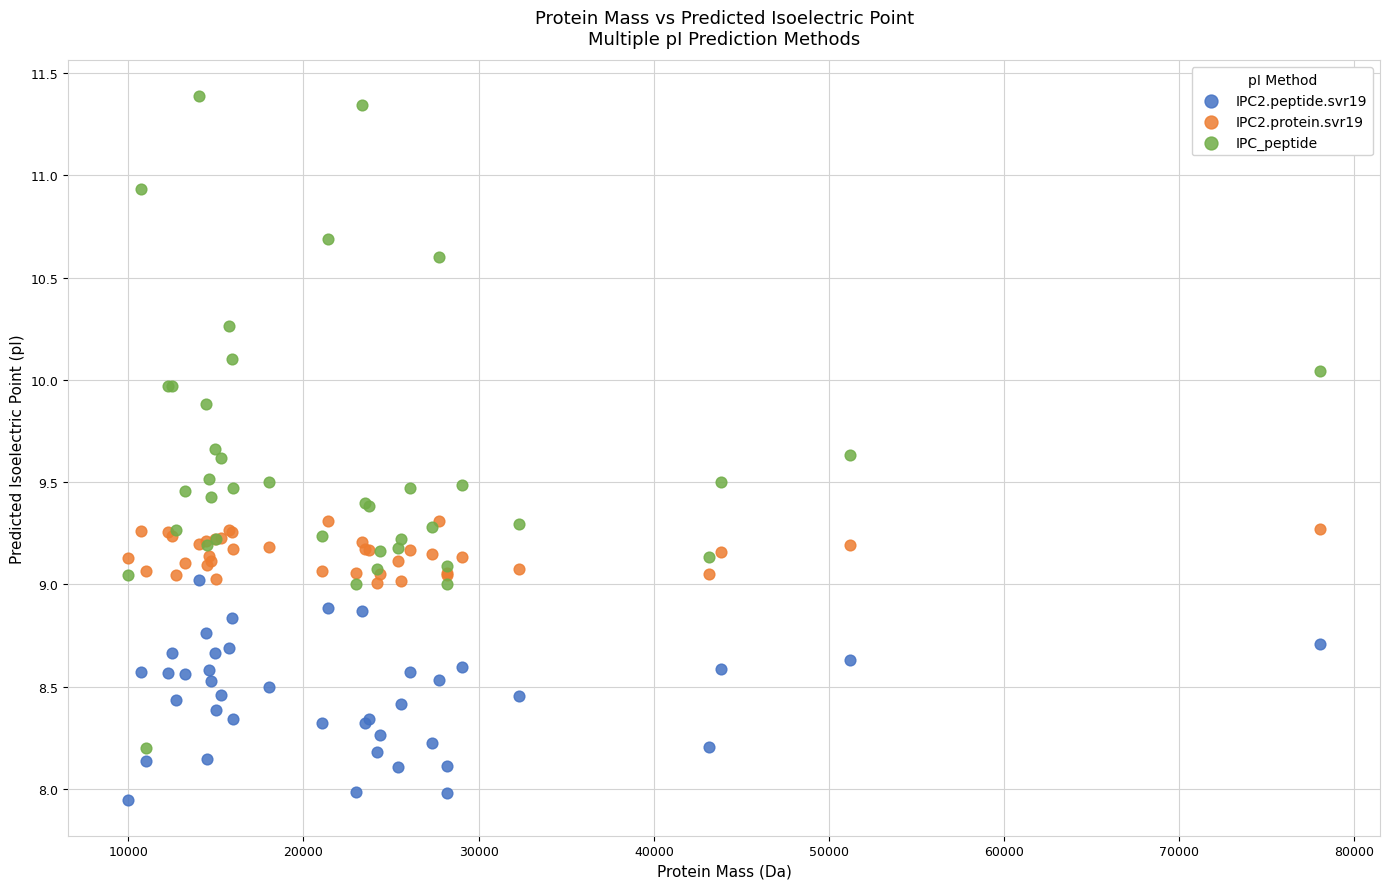

Which series has the widest spread of Y values?

IPC_peptide